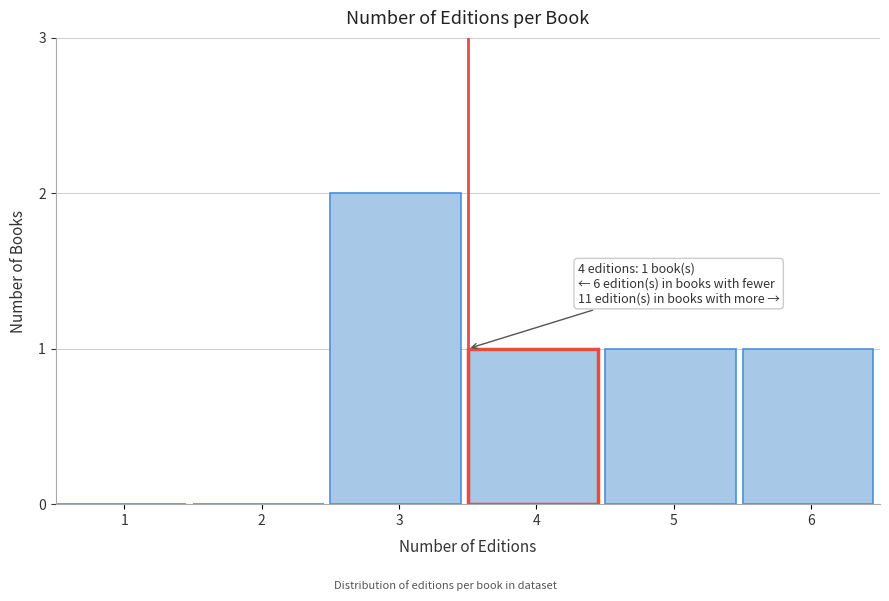

Reading left to right, list all the values displayed in this chart.

1=0	2=0	3=2	4=1	5=1	6=1